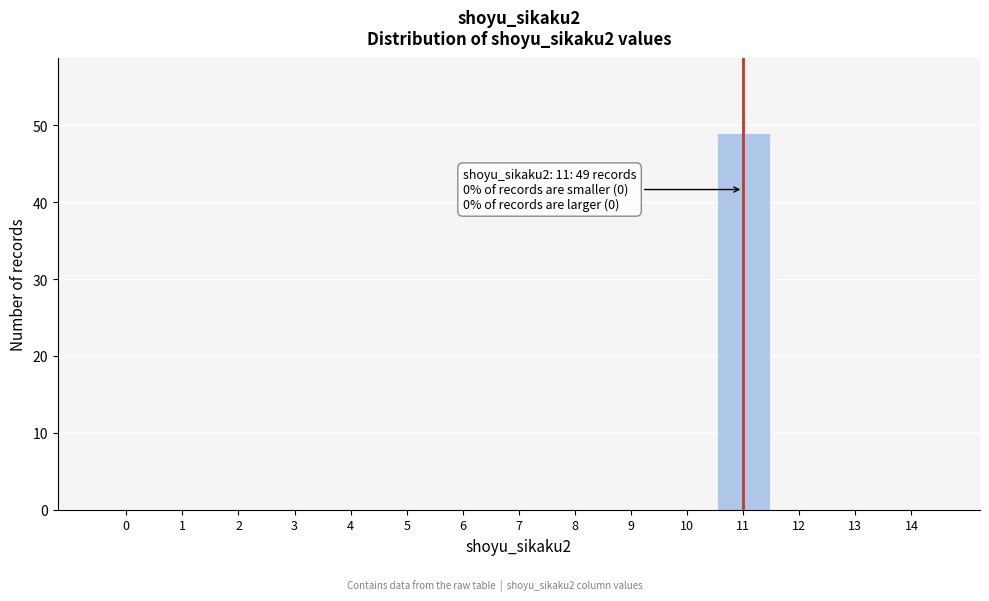

Reading left to right, transcribe all the data shown in this chart.

0=0	1=0	2=0	3=0	4=0	5=0	6=0	7=0	8=0	9=0	10=0	11=49	12=0	13=0	14=0